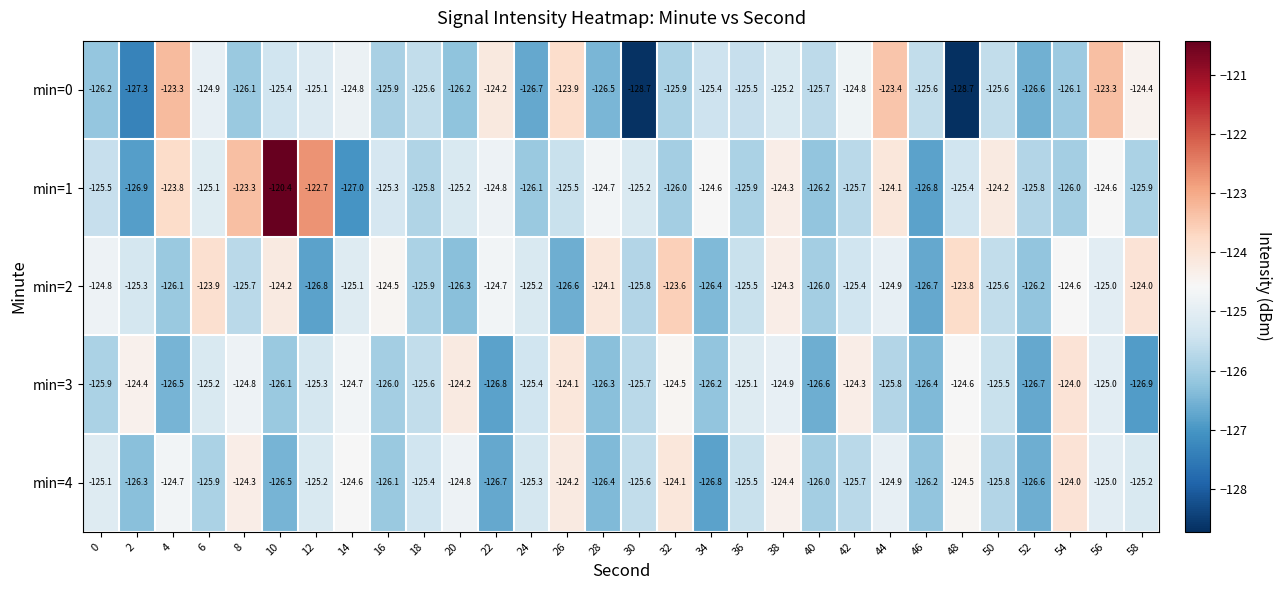

At which label is min=2 closest to -125?

56